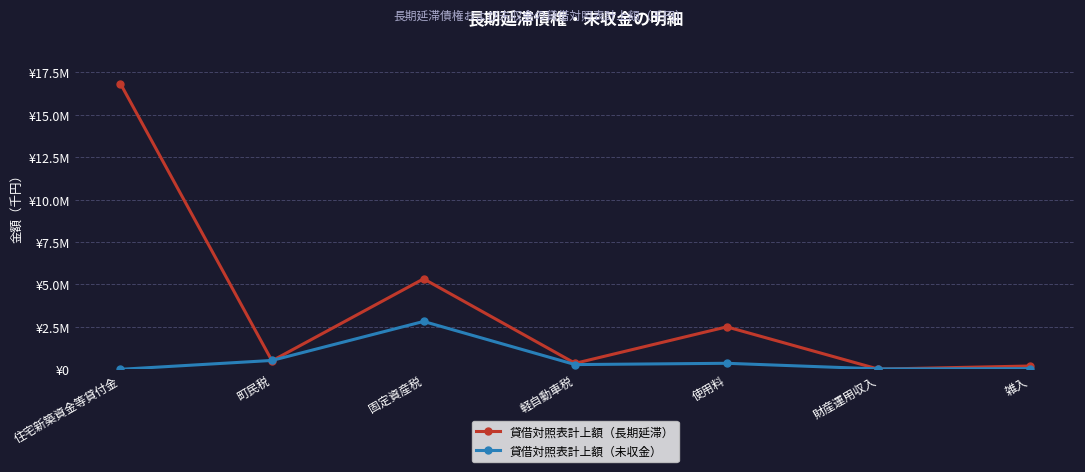

How many interior local valleys does the 貸借対照表計上額（長期延滞） series have?

3